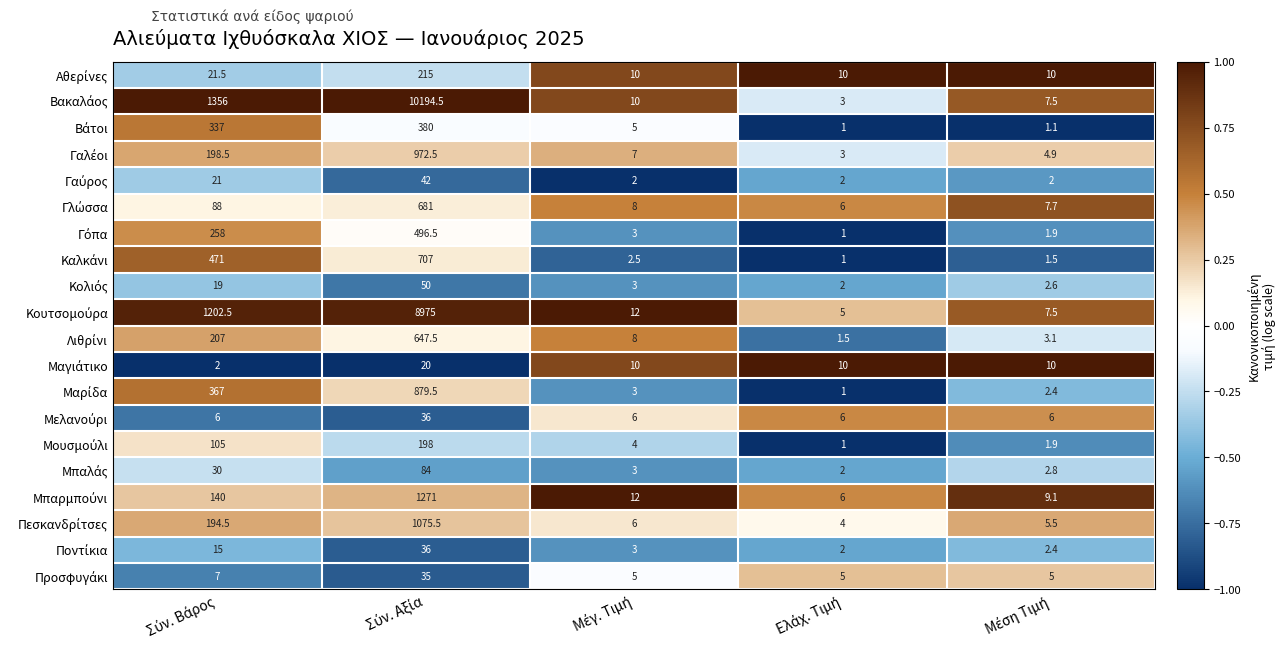

What is the maximum value shown in the chart?

10194.5